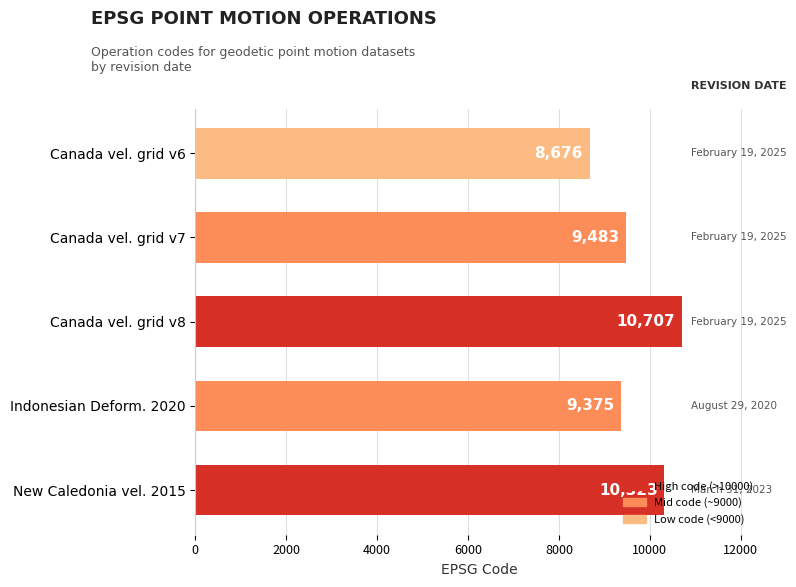

Read the value at Canada vel. grid v8.

10707